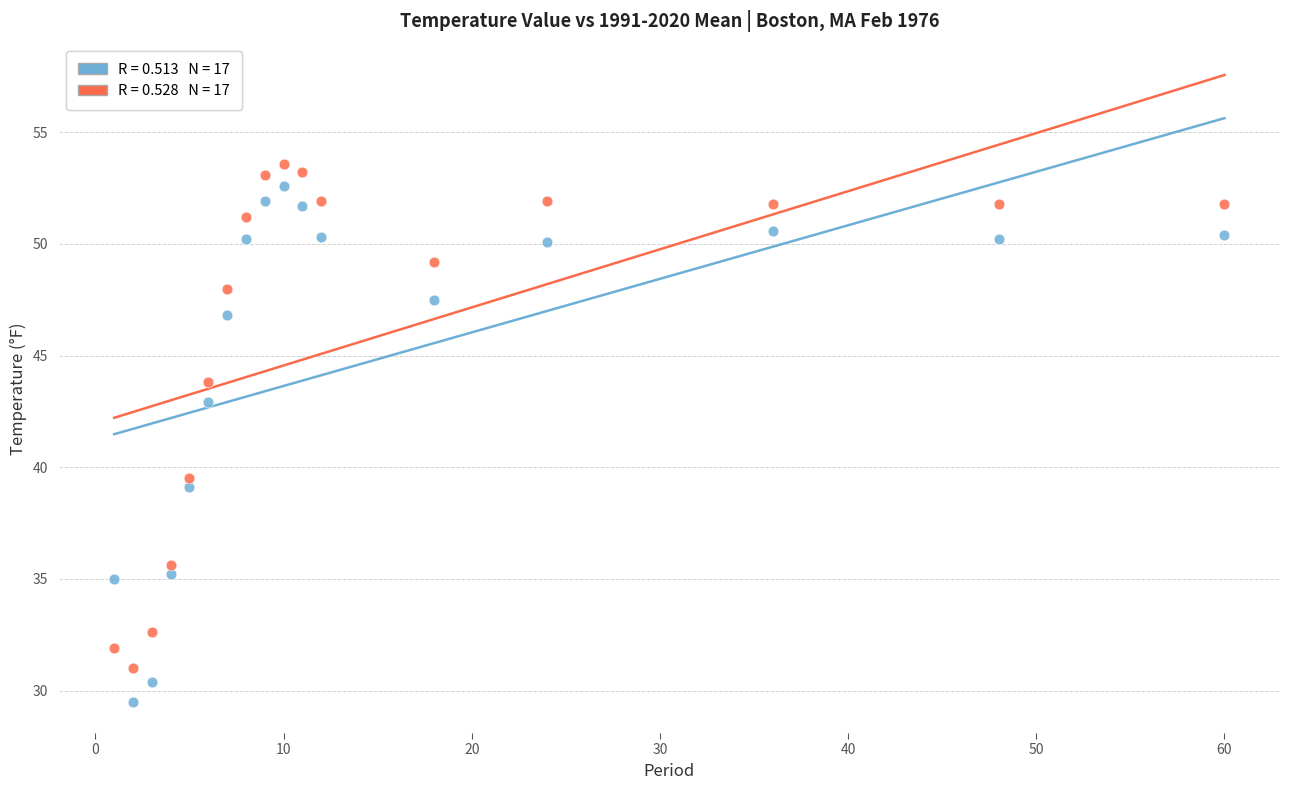

Across all series, what Y value is closest to 41?

39.5